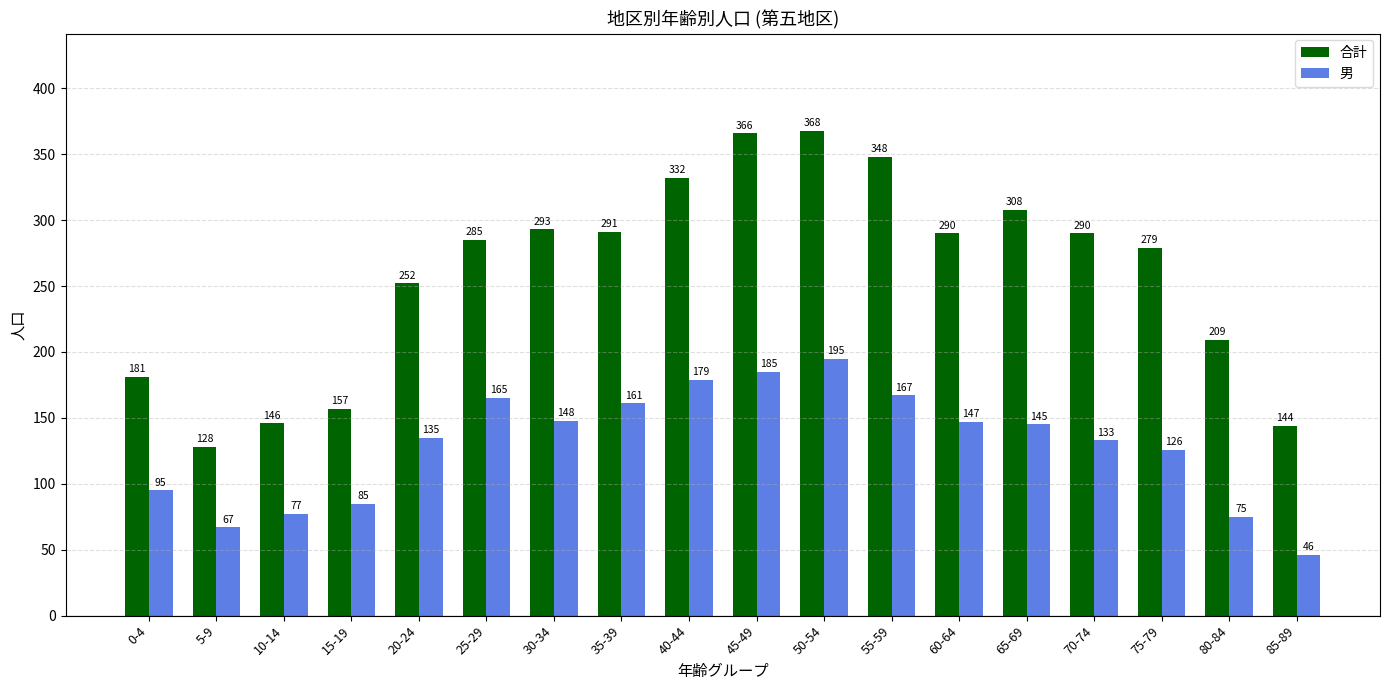

How many distinct data groups are displayed?

2